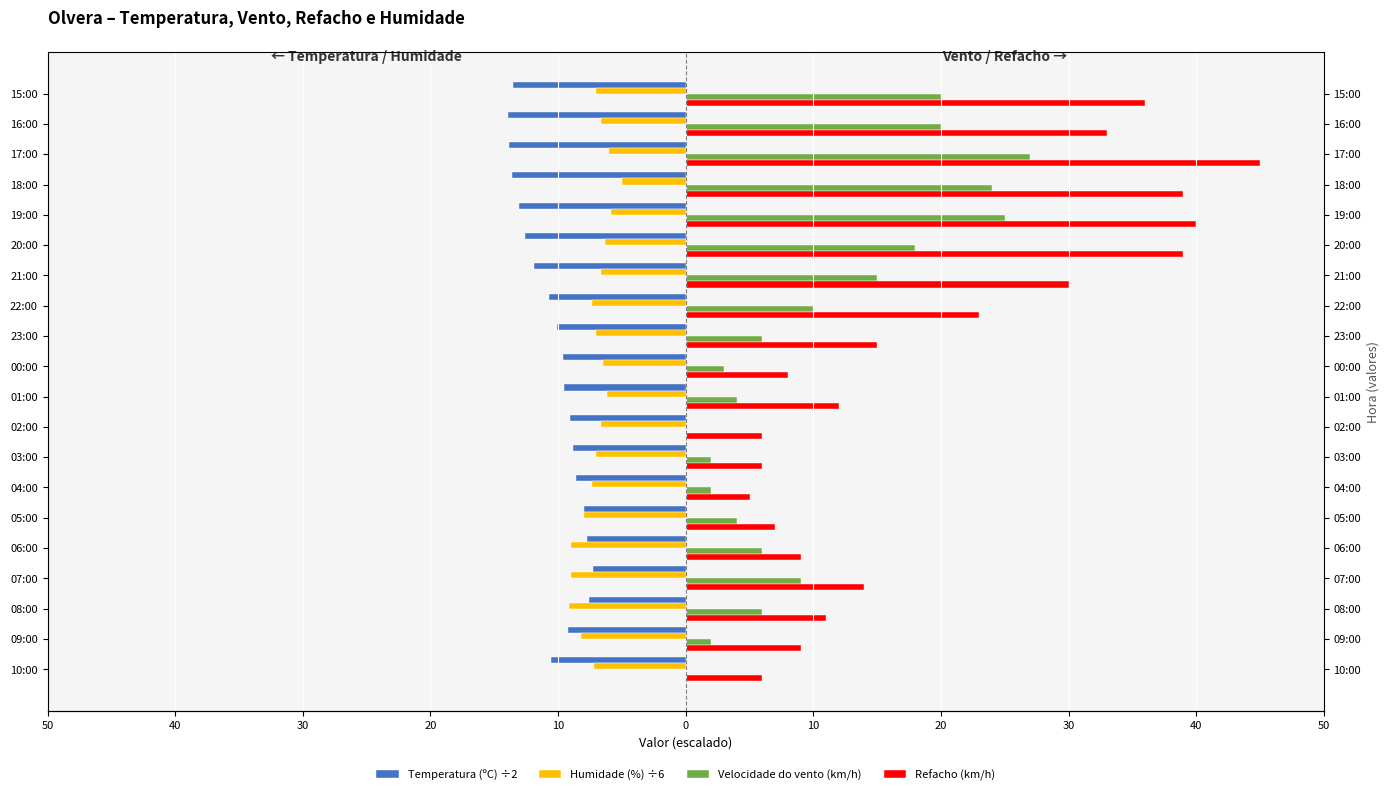

What are all the series names shown in the legend?

Temperatura (ºC) ÷2, Humidade (%) ÷6, Velocidade do vento (km/h), Refacho (km/h)